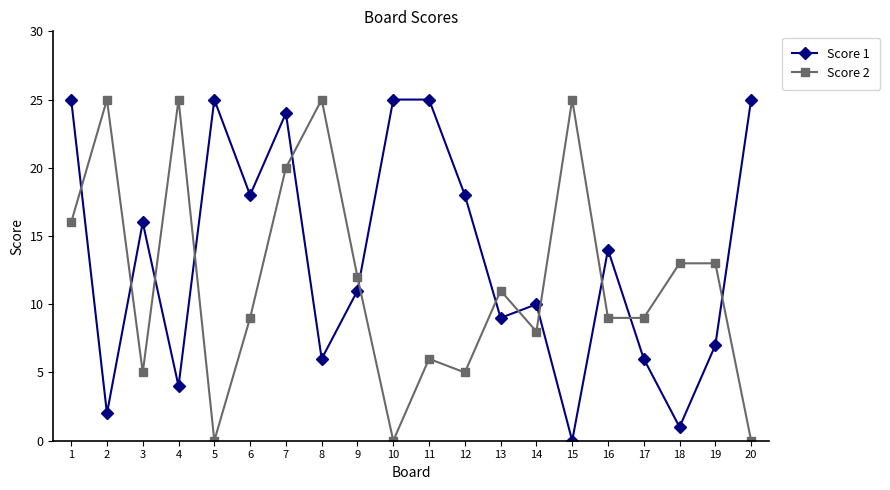

Rank the series at 9 from highest to lowest value.

Score 2, Score 1